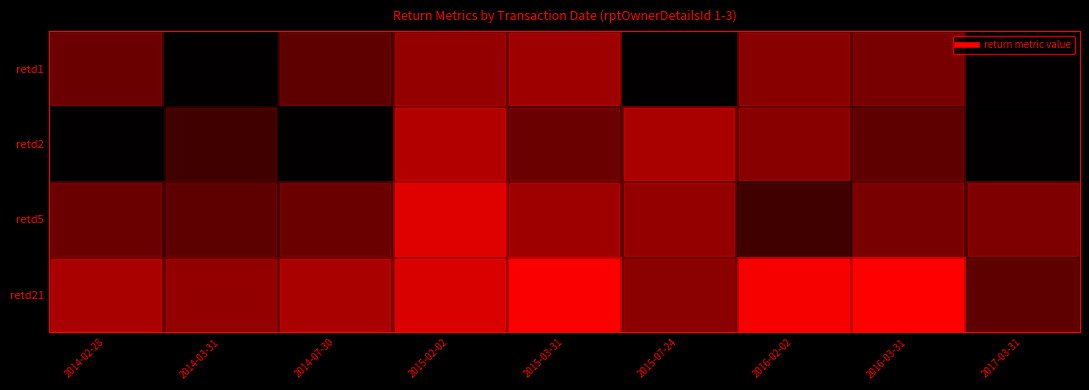

What is the smallest value displayed?

-7